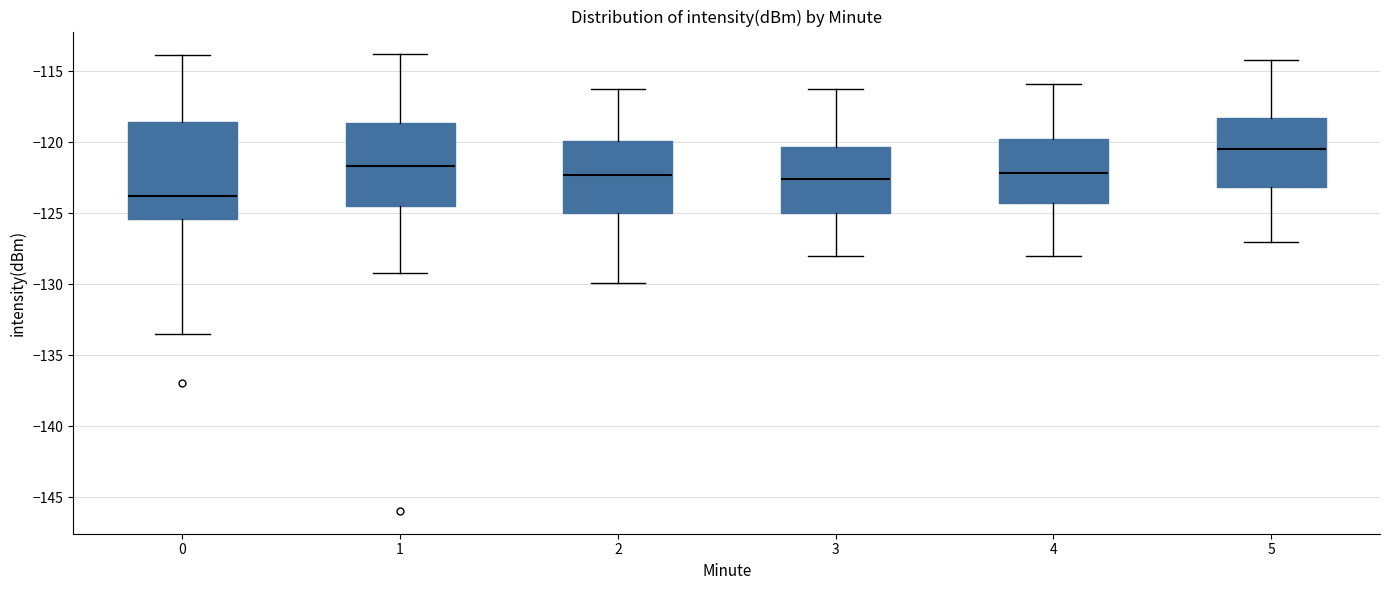

Which box's median line is the lowest?

0